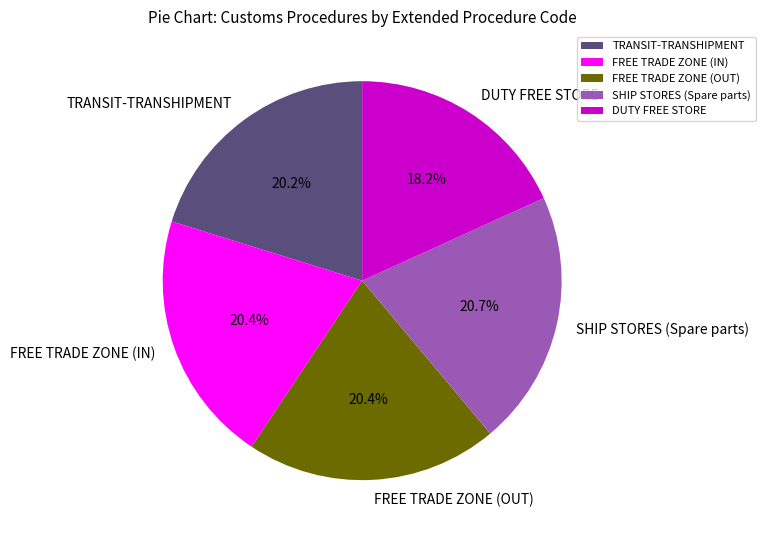

What is the smallest slice in the pie chart?

DUTY FREE STORE